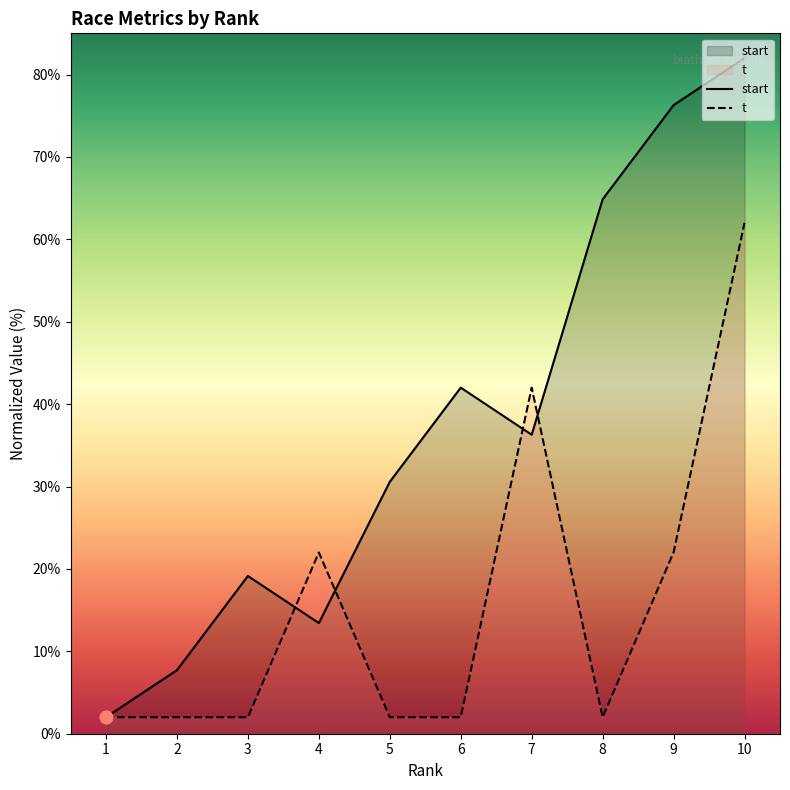

Which series has the widest spread of Y values?

start